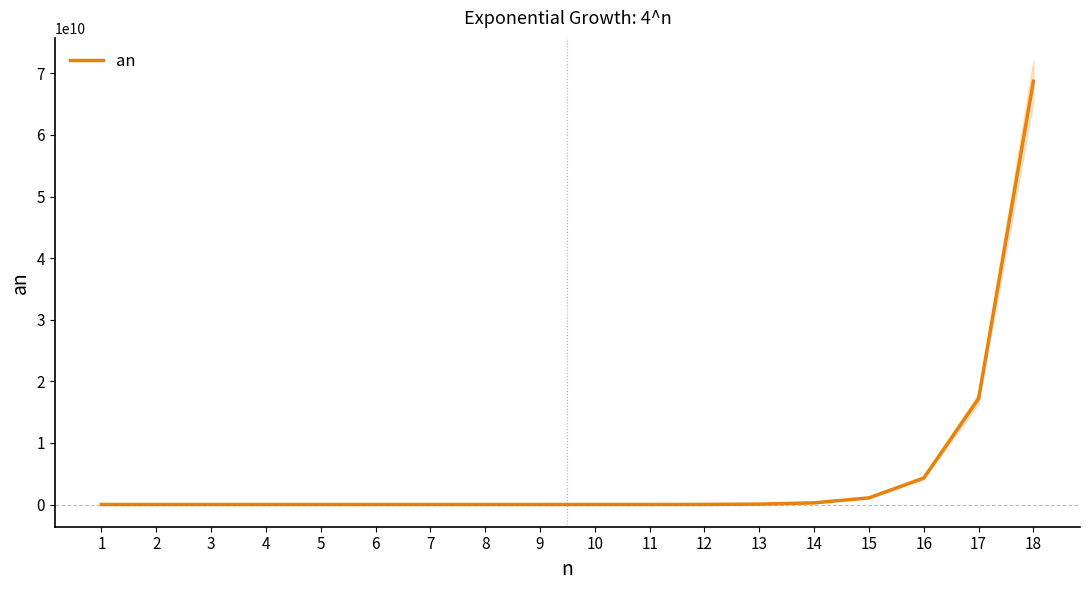

The chart shows a value of 36923626 at 13. True or false?

False